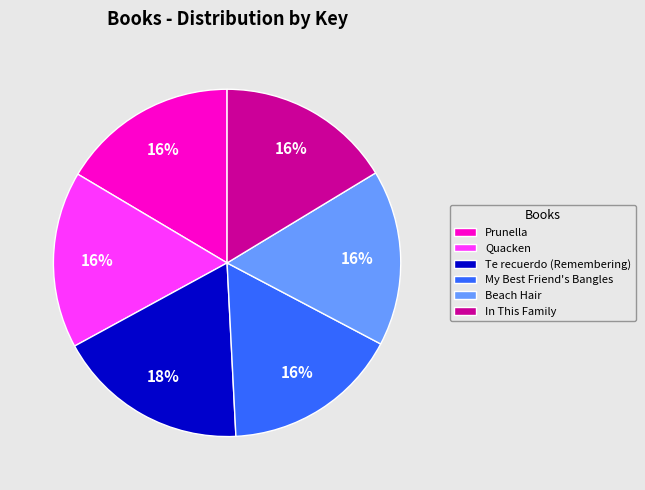

How many slices are in this pie chart?

6